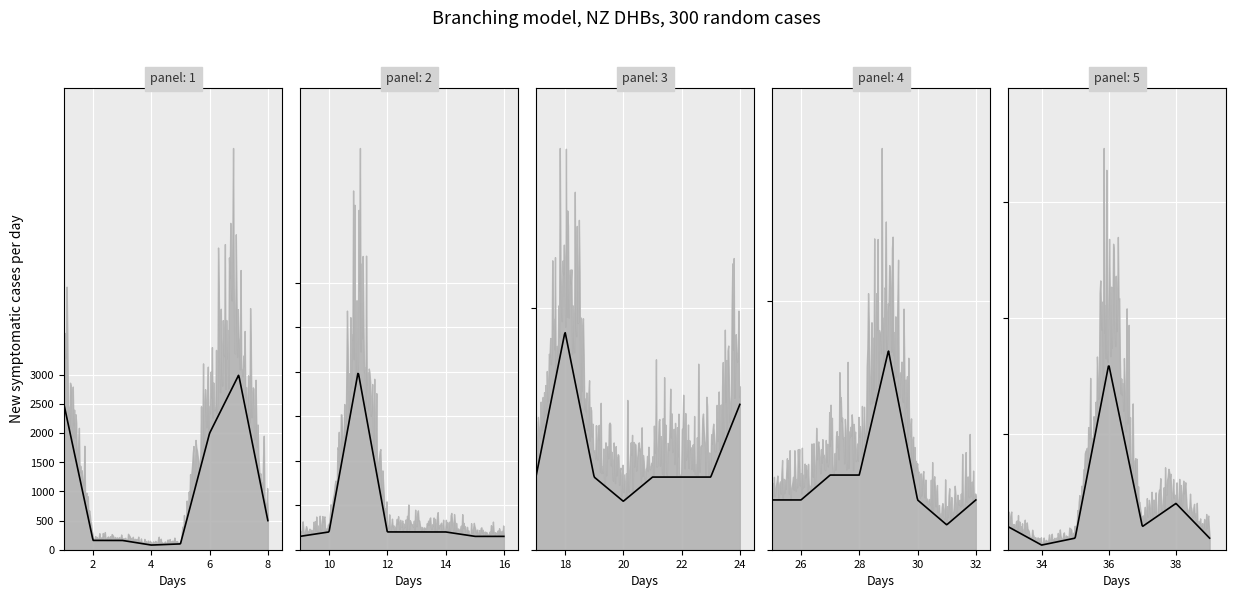

List the labels in order of value, largest first.

7, 1, 6, 11, 36, 8, 18, 29, 24, 10, 12, 13, 14, 38, 2, 3, 9, 15, 16, 17, 19, 21, 22, 23, 27, 28, 5, 20, 25, 26, 30, 32, 33, 37, 4, 31, 35, 39, 34